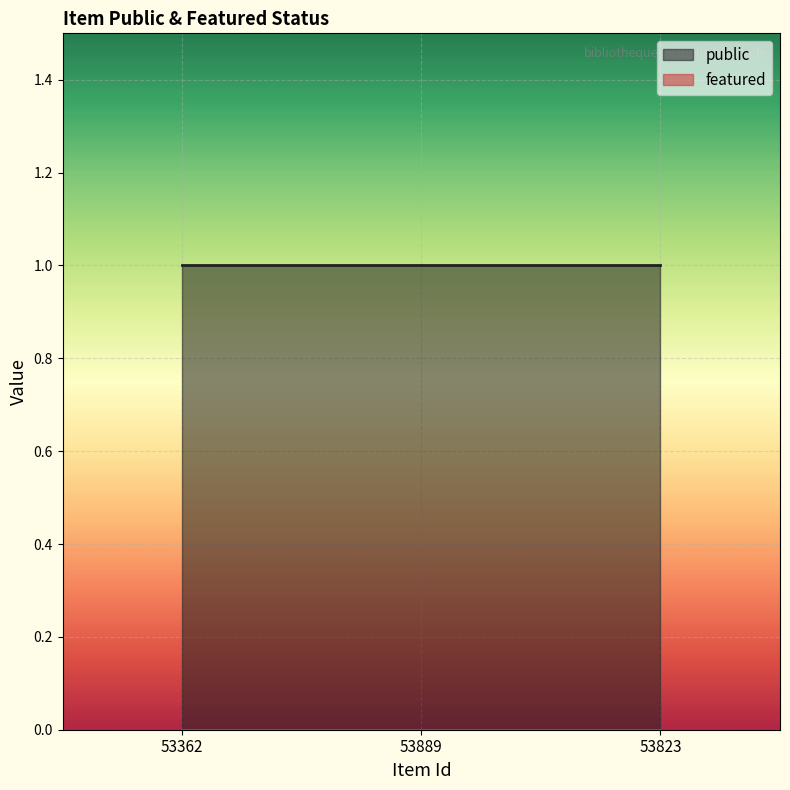

Reading left to right, extract all data points from this chart.

public: 1	1	1
featured: 0	0	0